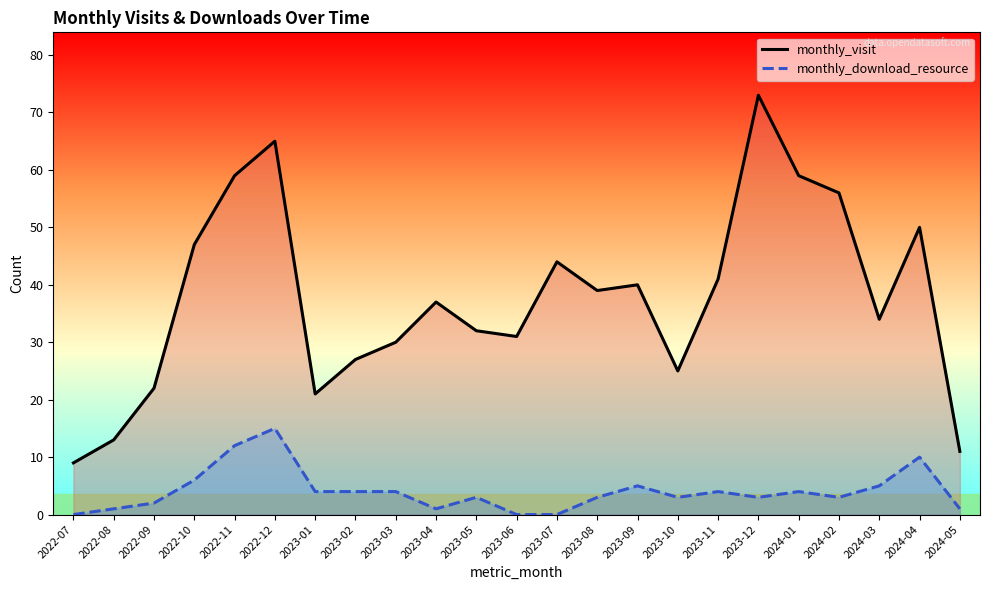

What position from the left is 2022-09?

3